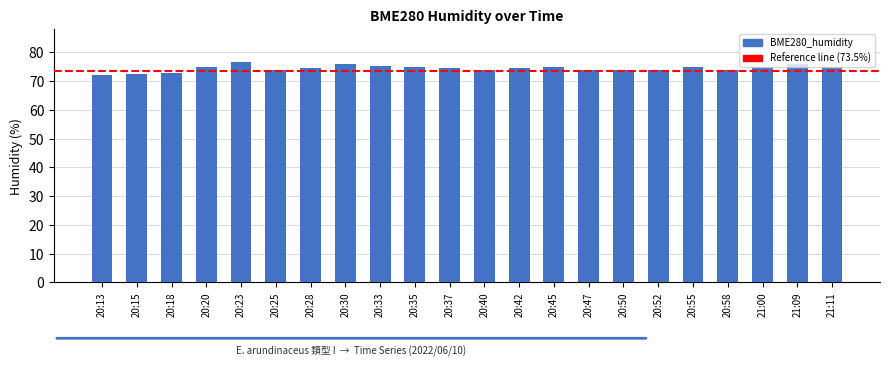

True or false: the data shows 75.0 at 20:20.

True